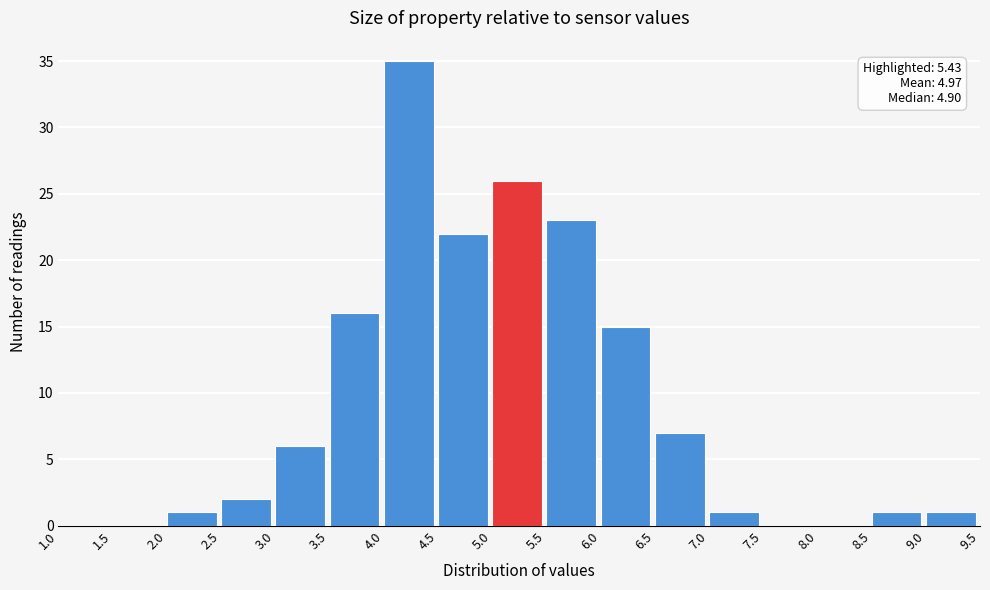

Over which range of the x-axis is the bar tallest?

4.0 to 4.5